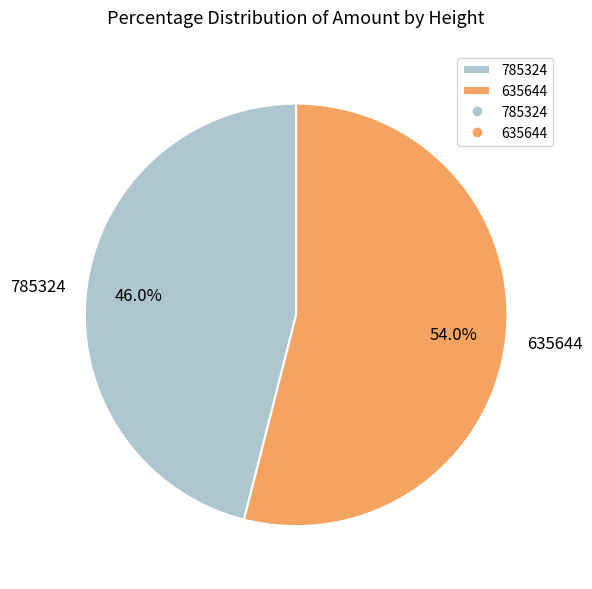

To the nearest percent, what percentage of the pie is 635644?

54%